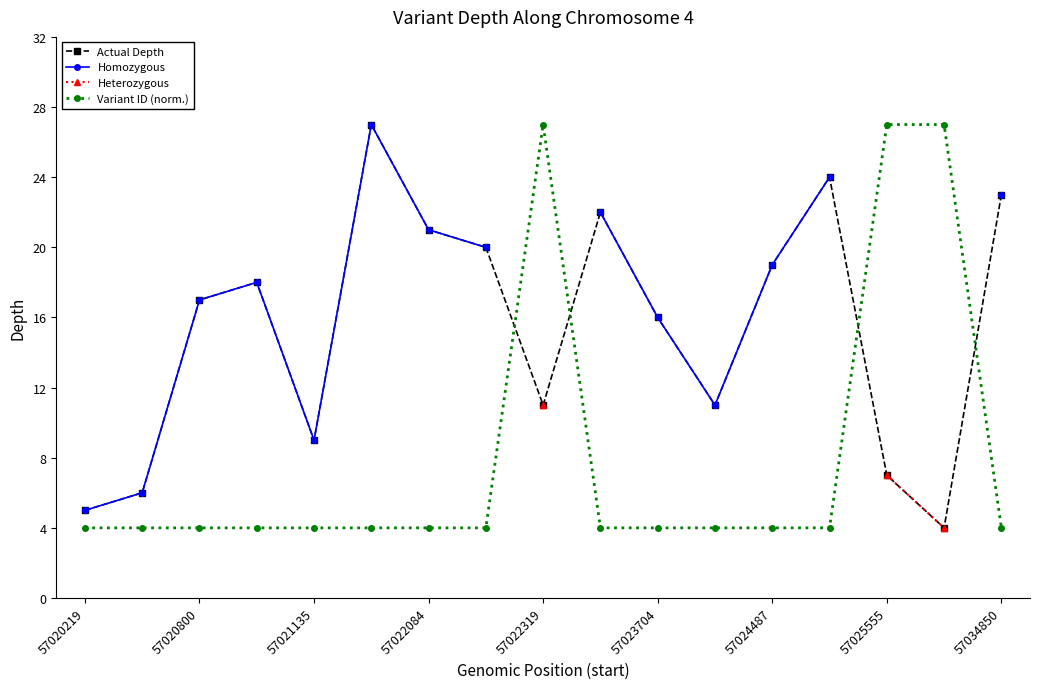

What is the highest value of the Variant ID (norm.) series?

27.0